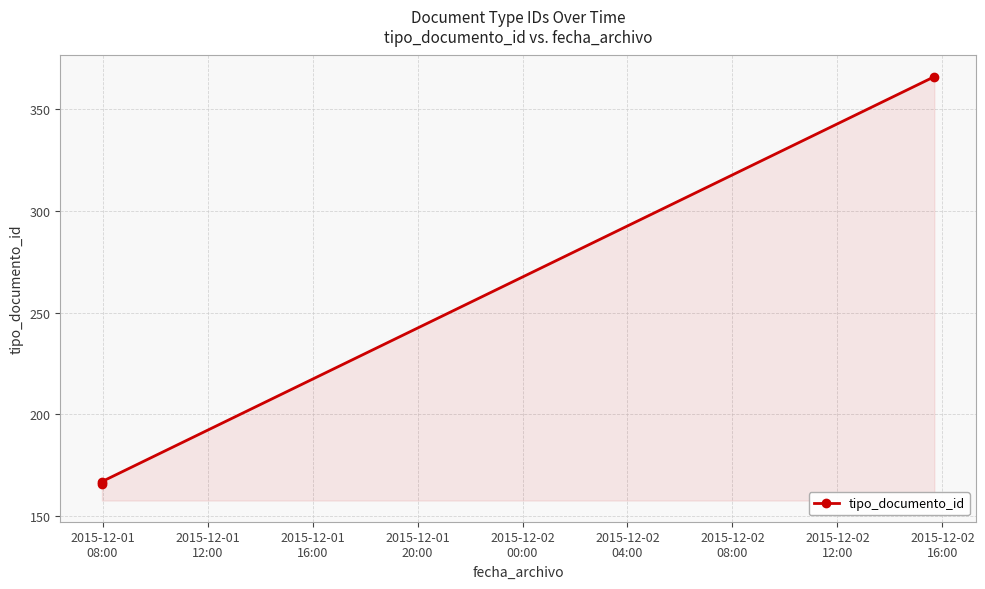

Between 2015-12-01
12:00 and 2015-12-01
16:00, which is larger?

2015-12-01
16:00